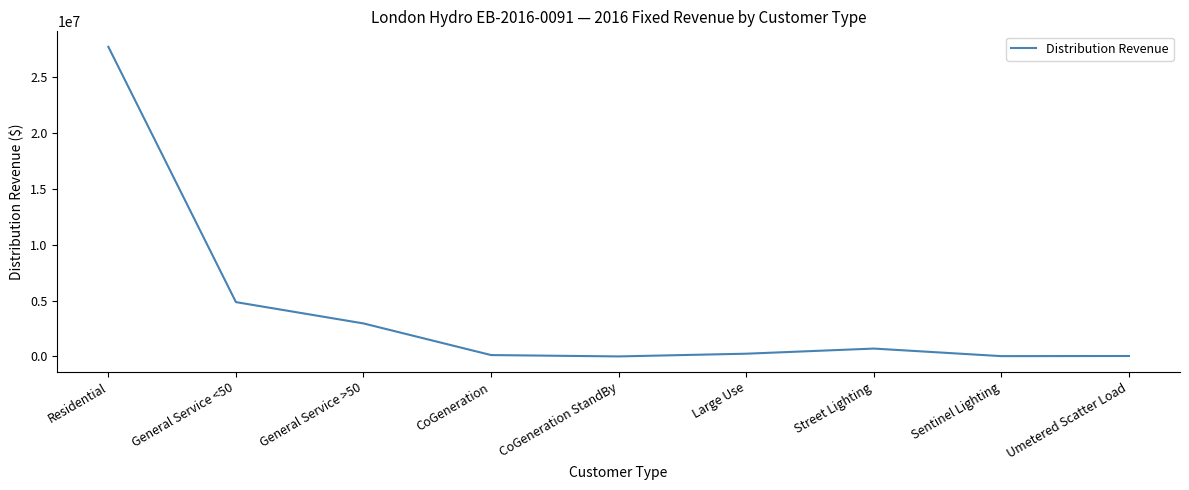

Is it true that the value at CoGeneration StandBy is -12755941.7?

False